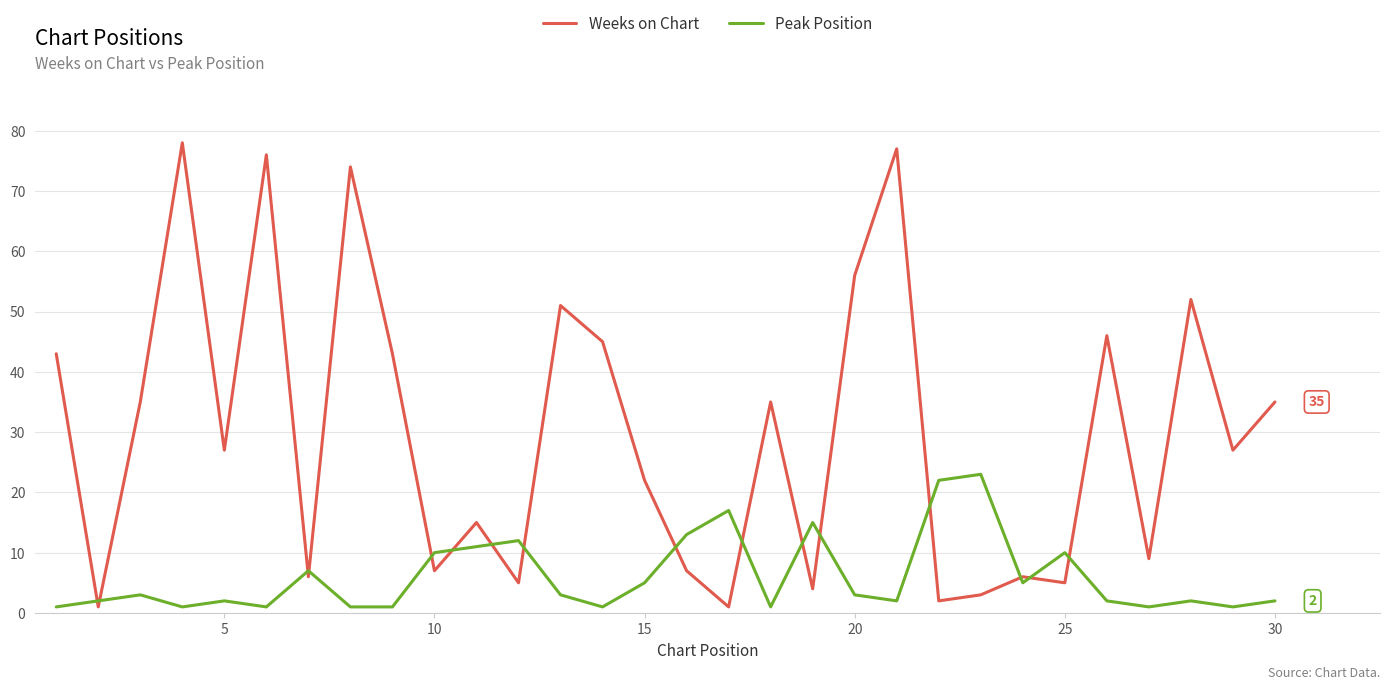

Which series has the largest total across all categories?

Weeks on Chart